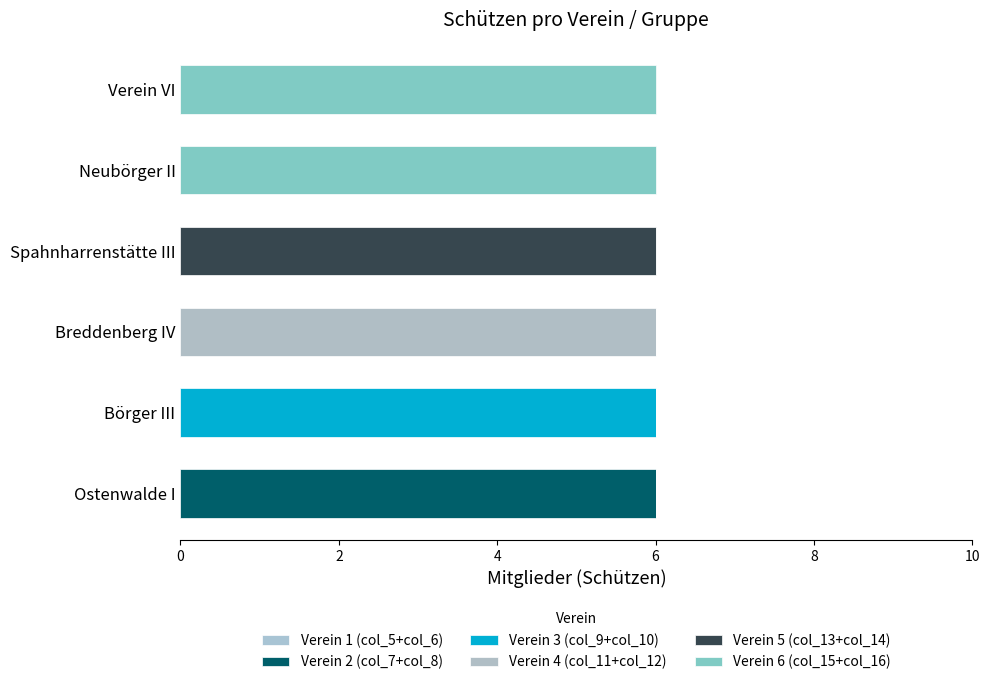

How many categories are shown in the chart?

6